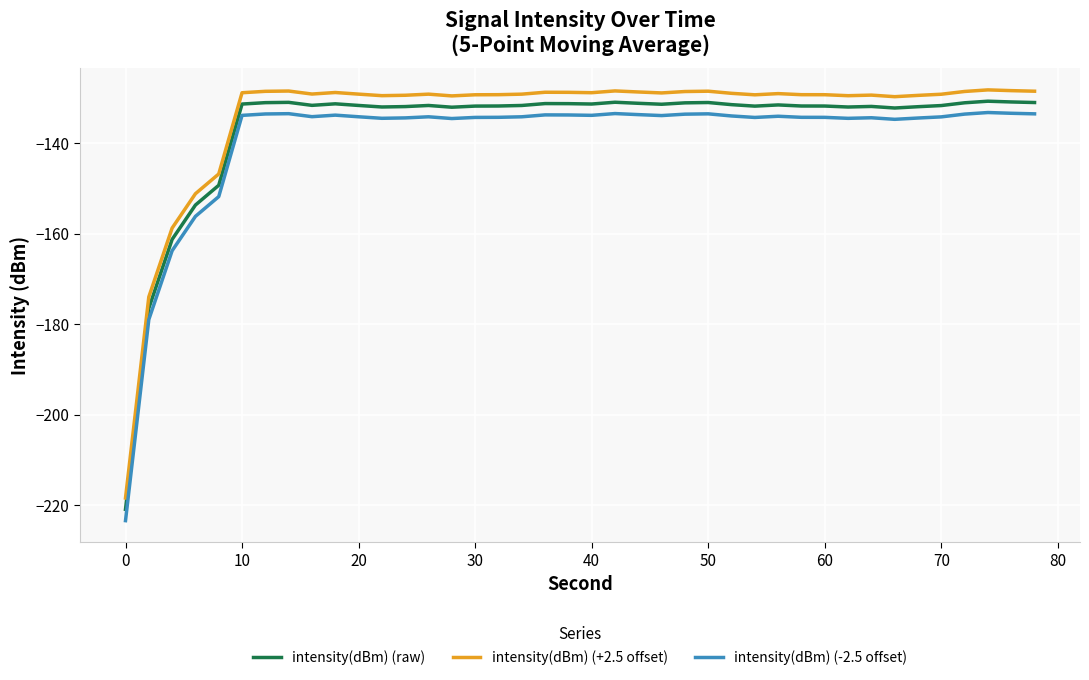

What is the lowest value of the intensity(dBm) (raw) series?

-220.9